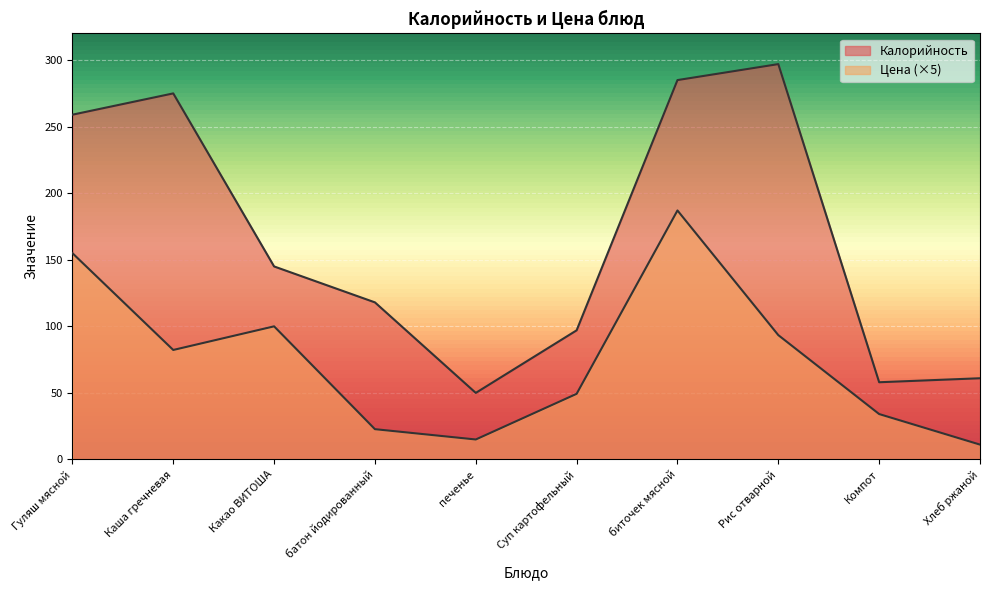

What is the difference between the Калорийность values at Какао ВИТОША and батон йодированный?

27.0